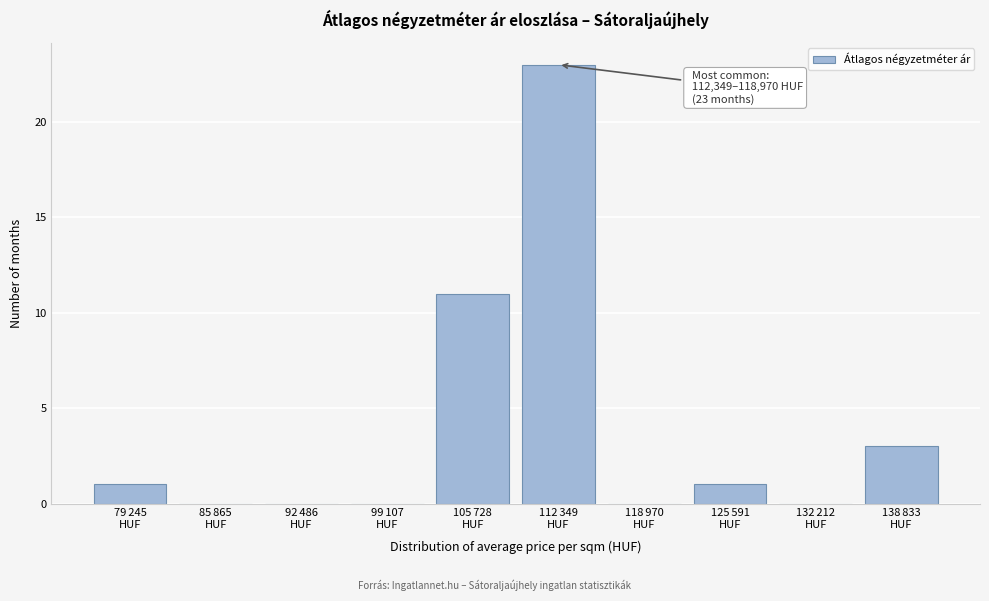

What is the sum of all values?

39